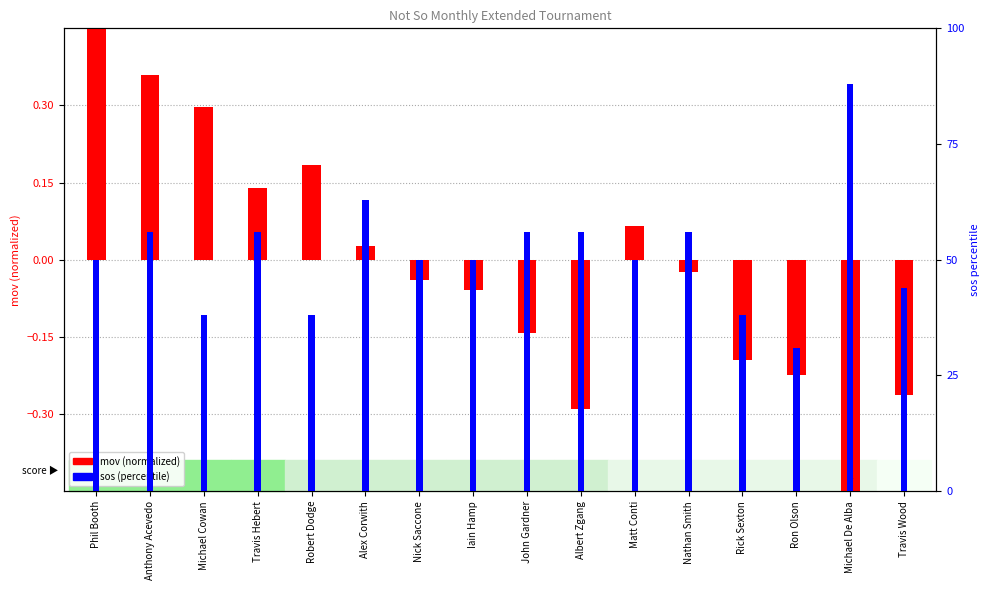

What is the difference between the maximum and minimum values in the mov (normalized) series?

1.3